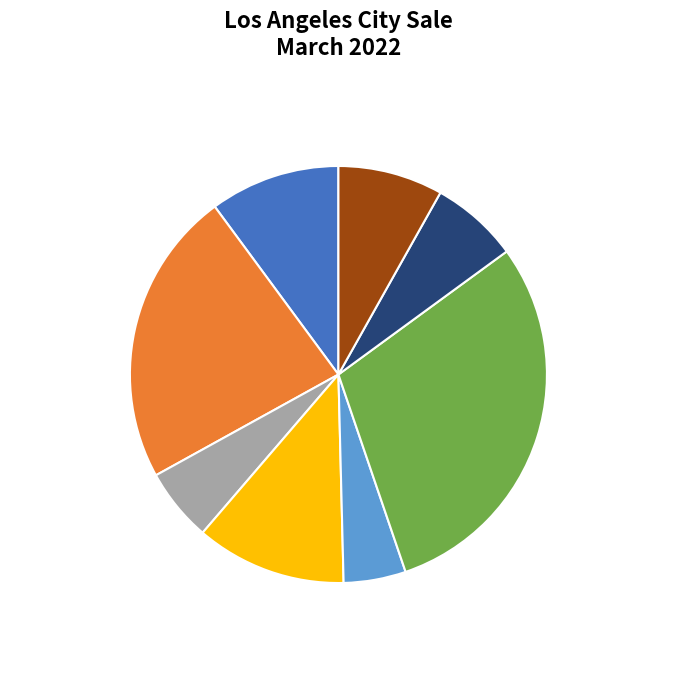

To the nearest percent, what portion does Whole Wheat (2) represent?

7%